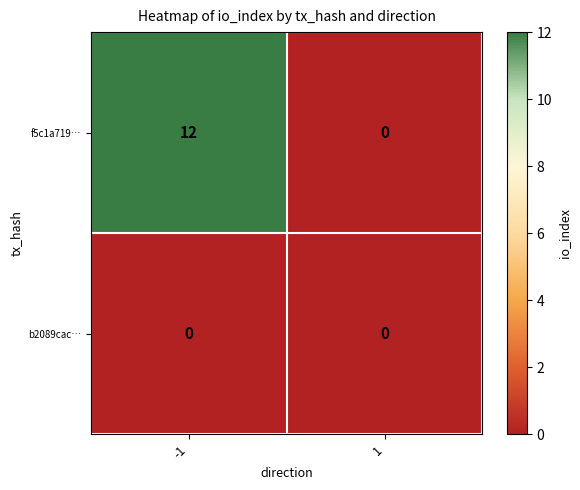

Reading right to left, list all the values displayed in this chart.

f5c1a719…: 0	12
b2089cac…: 0	0